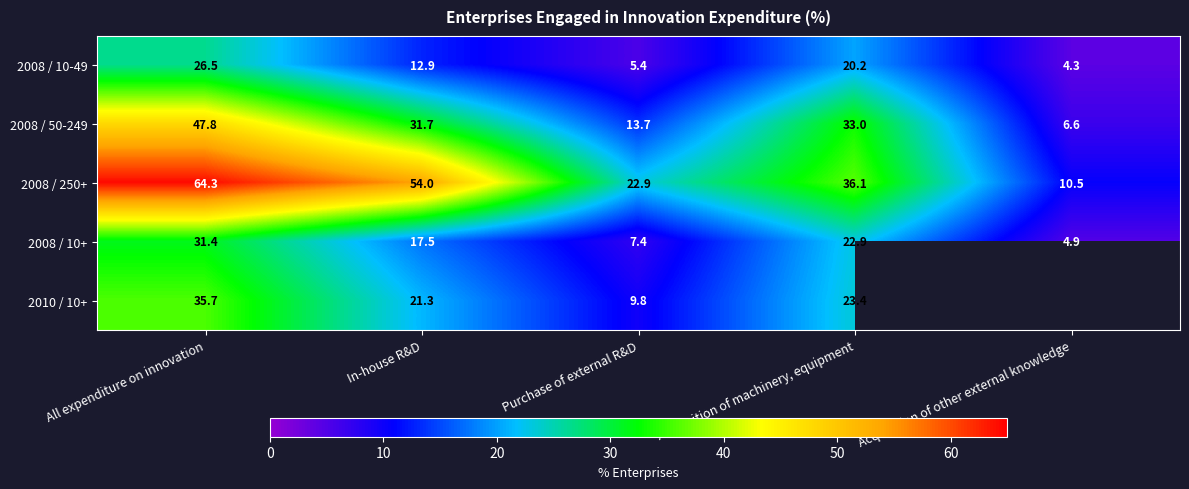

What is the spread (max minus min) of values at Acquisition of other external knowledge?

6.2